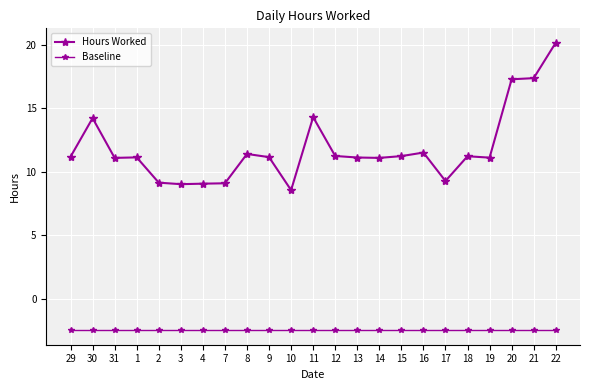

List the series in order of their overall mean, highest first.

Hours Worked, Baseline